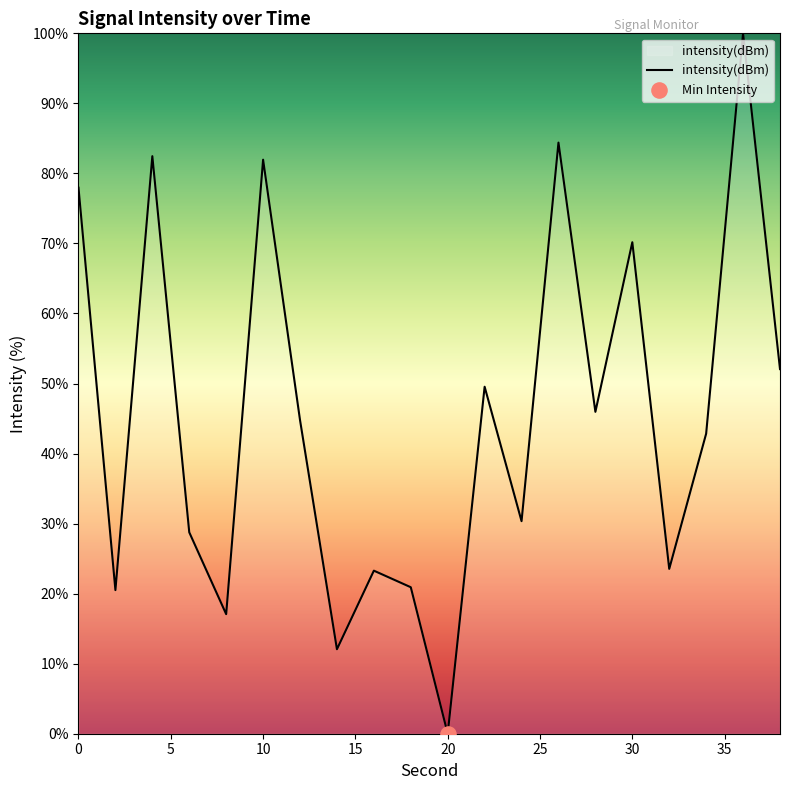

What is the maximum value shown in the chart?

100.0